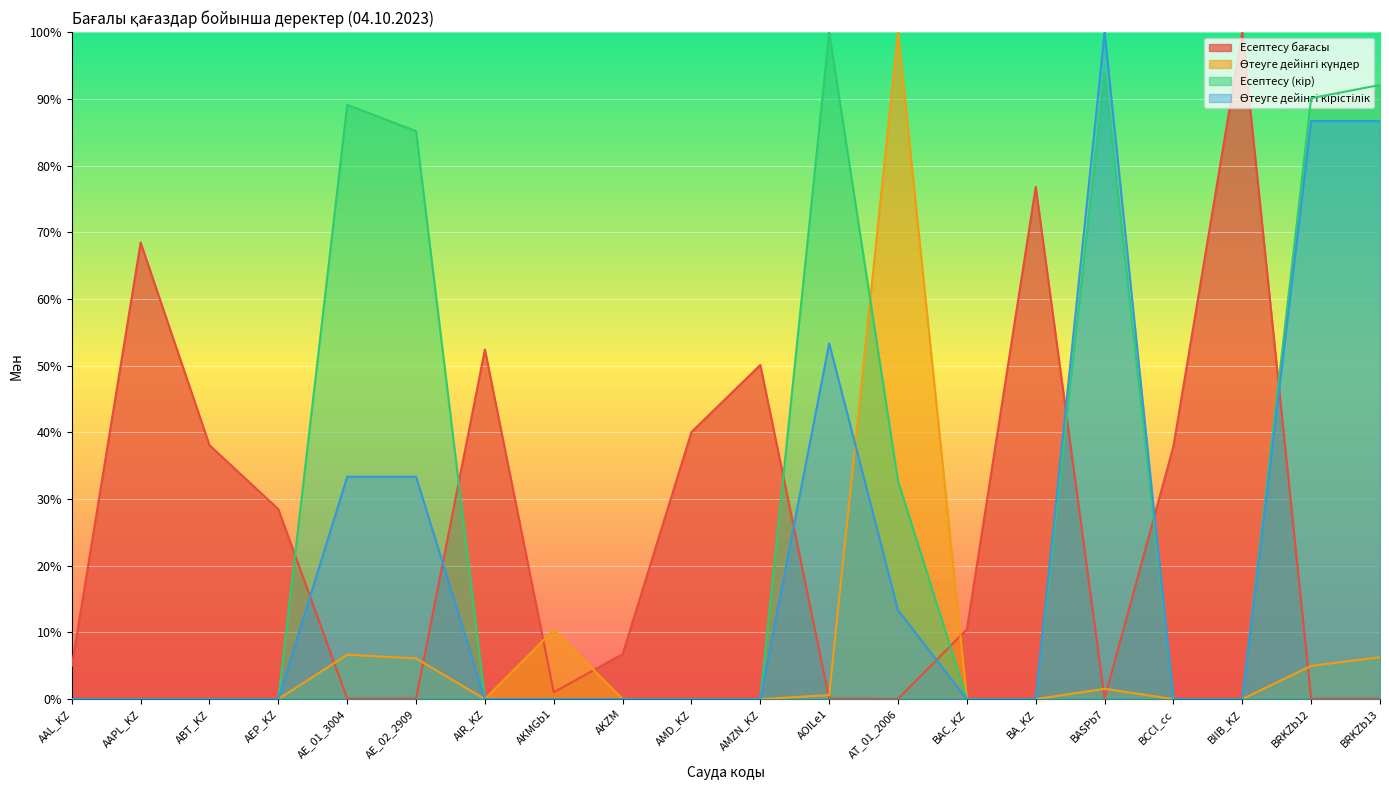

How many values in the Өтеуге дейінгі күндер series exceed 0?

8